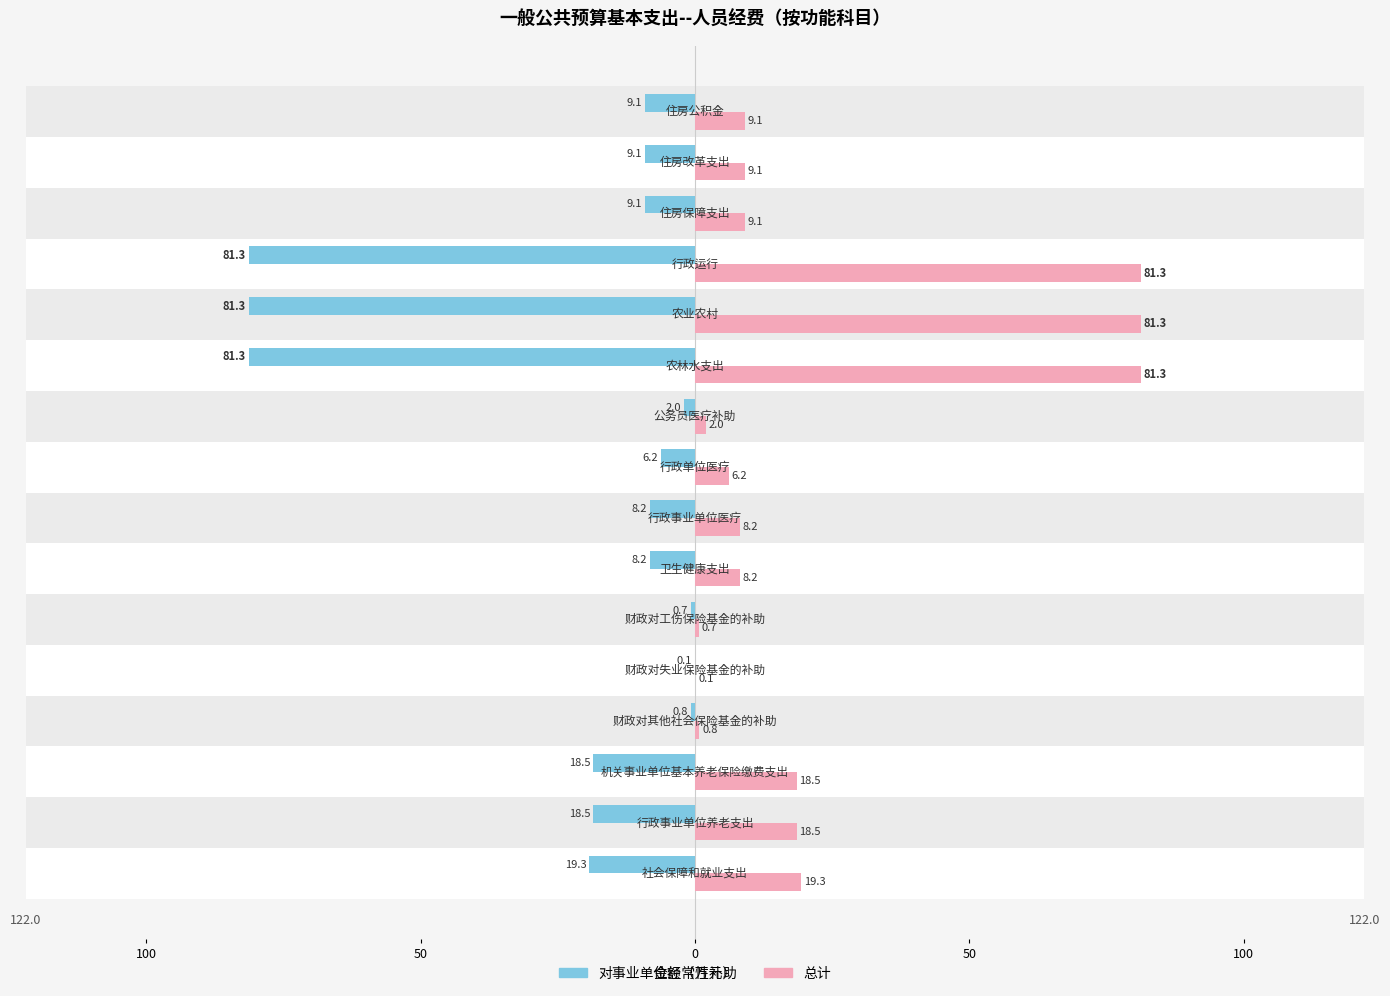

Which series has the largest total across all categories?

对事业单位经常性补助